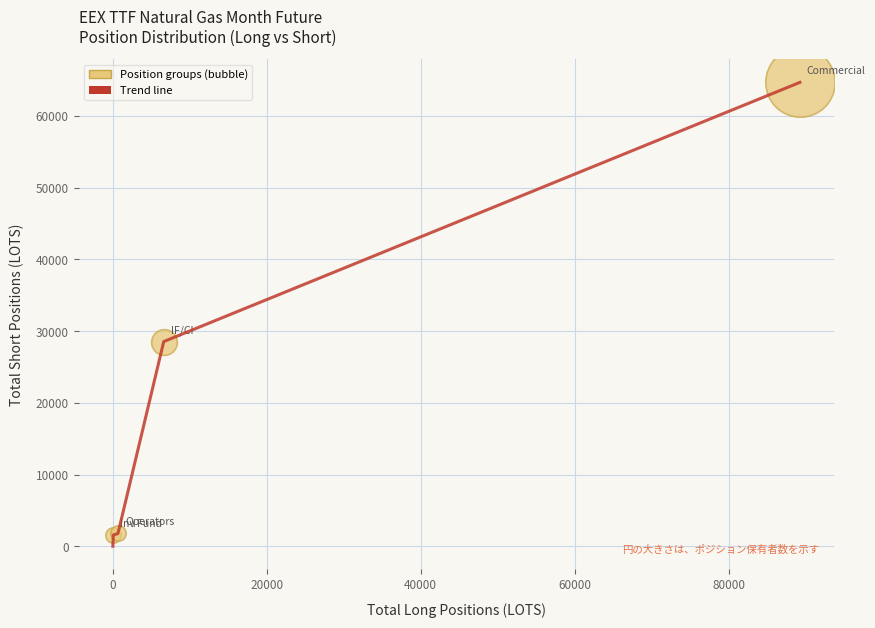

True or false: there are more than 1 points higher than both neighbors.

False